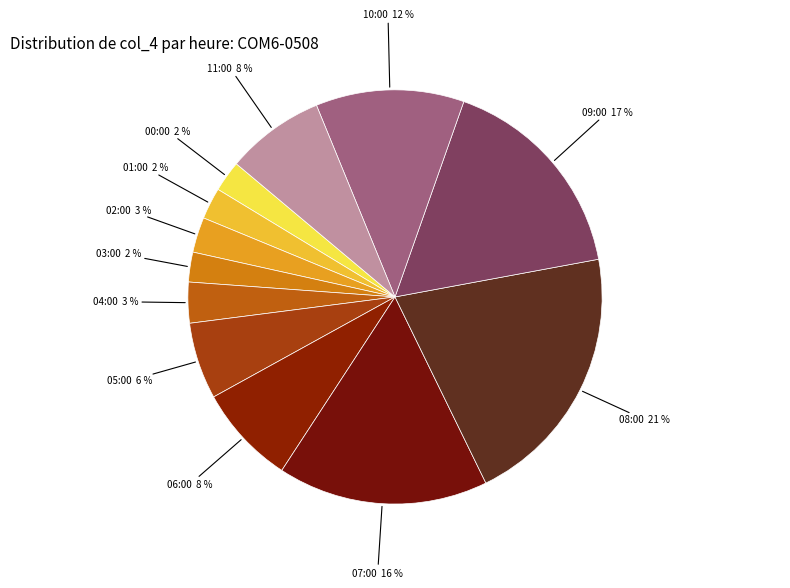

To the nearest percent, what is the average slice percentage?

8%